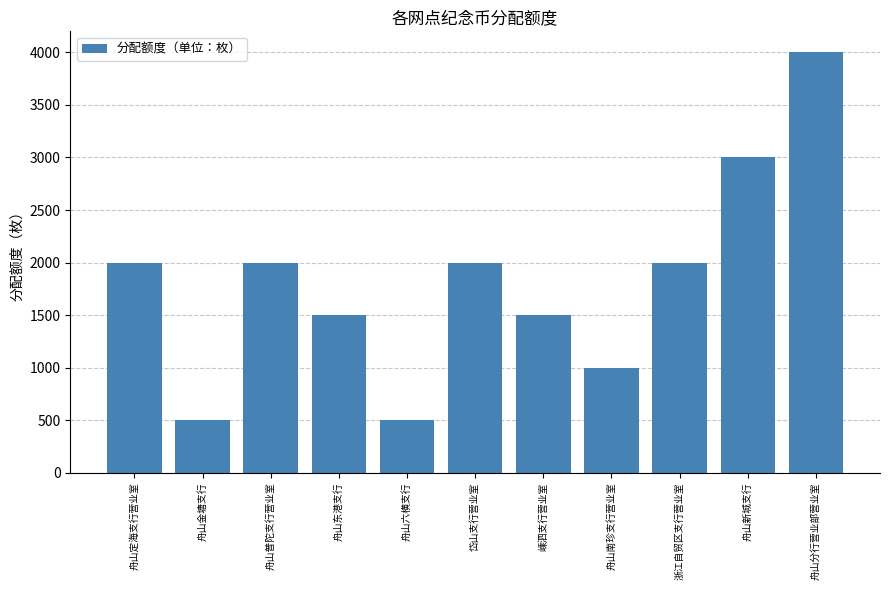

What is the sum of all values?

20000